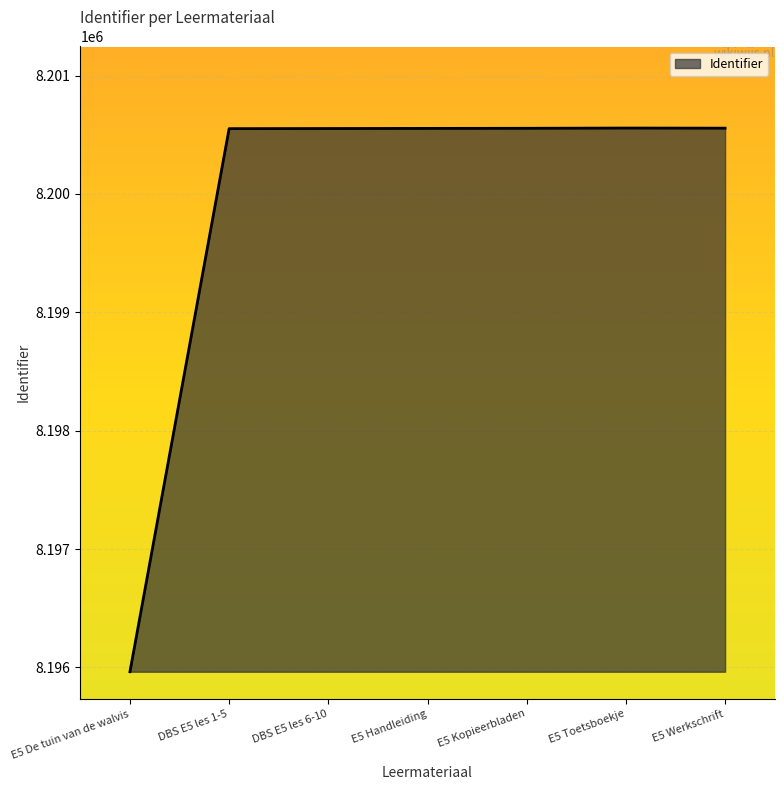

Is it true that the value at E5 De tuin van de walvis is 14717317?

False